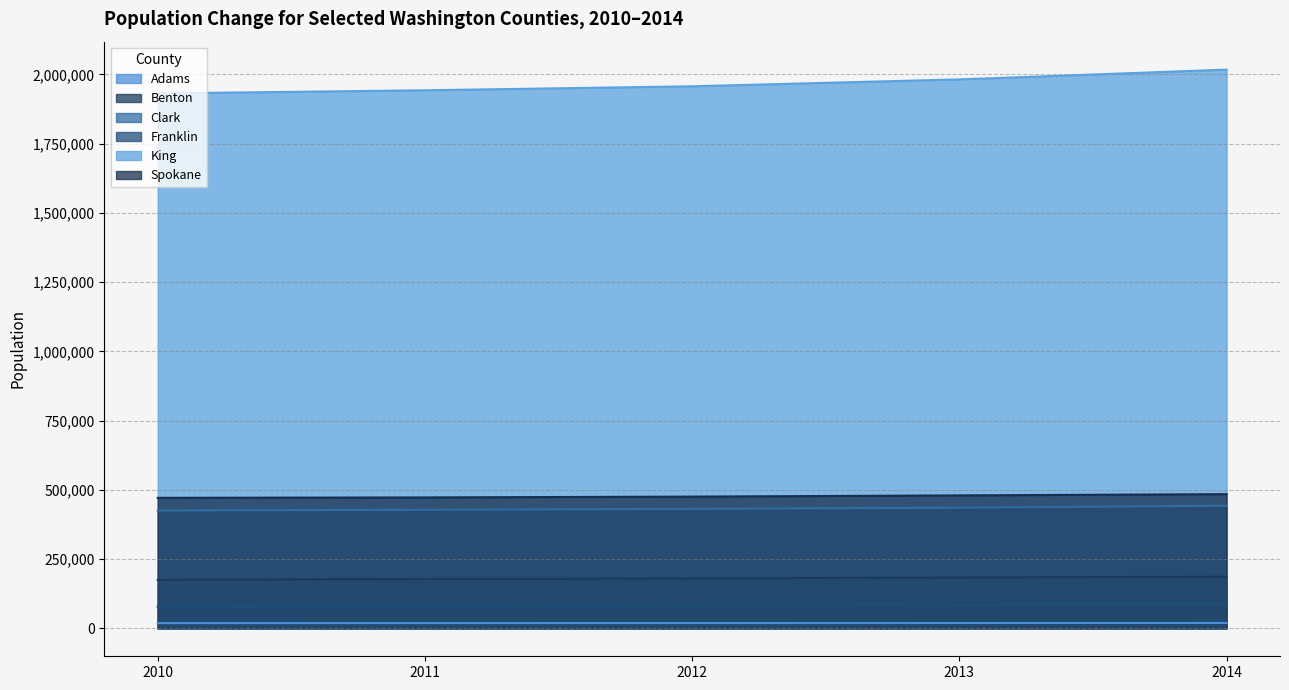

Reading right to left, extract all data points from this chart.

Adams: 19400	19200	19050	18950	18728
Benton: 186500	183400	180000	177900	175177
Clark: 442800	435500	431250	428000	425363
Franklin: 86600	84800	82500	80500	78163
King: 2017250	1981900	1957000	1942600	1931249
Spokane: 484500	480000	475600	472650	471221